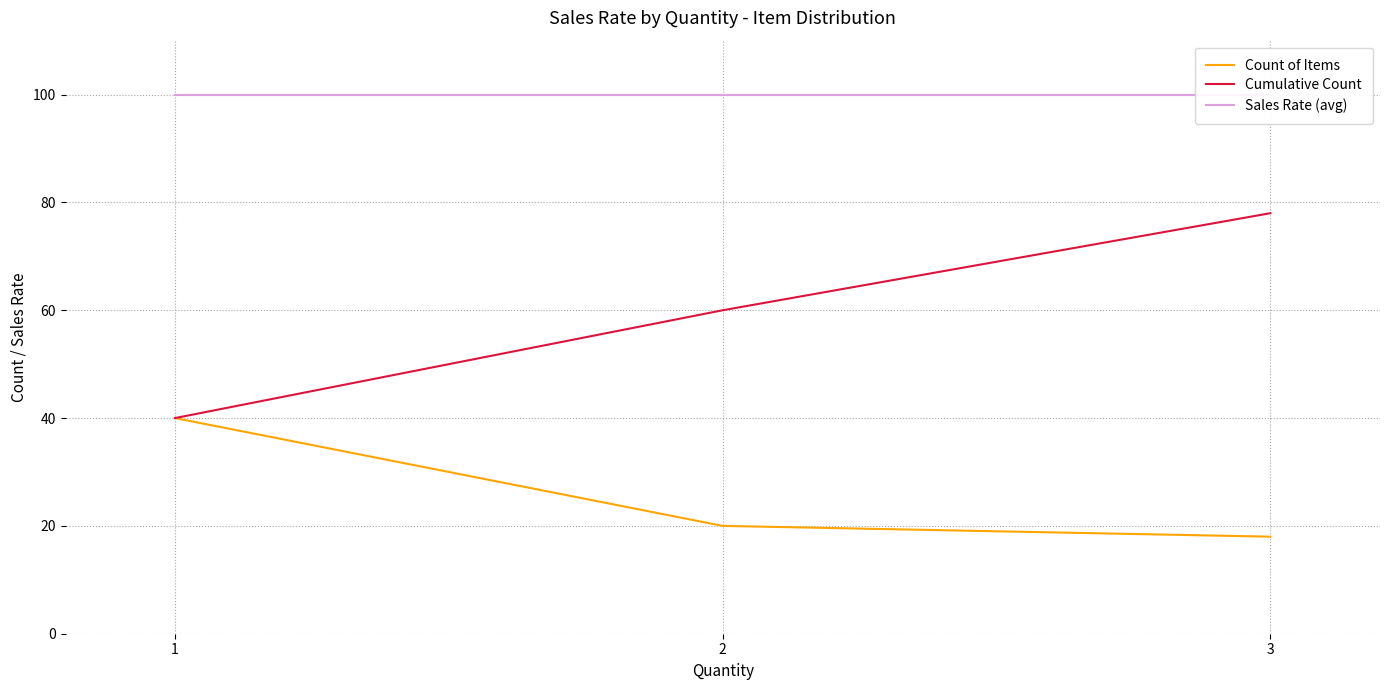

Does the chart have visible grid lines?

Yes